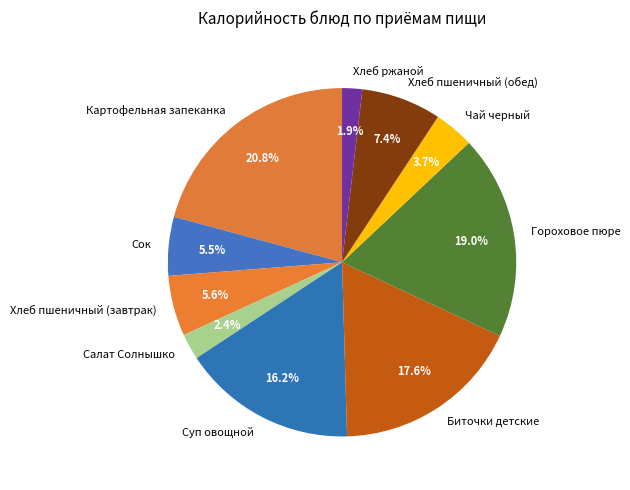

What is the smallest slice in the pie chart?

Хлеб ржаной